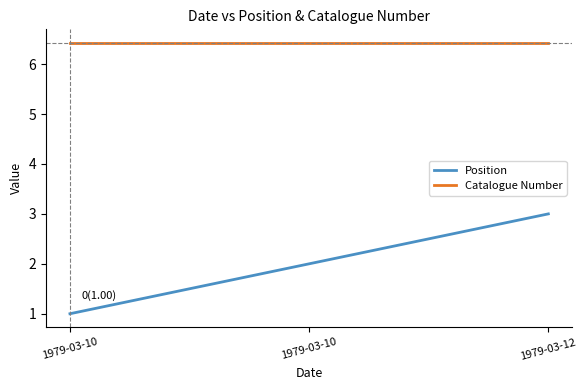

Rank the series by their average value, from lowest to highest.

Position, Catalogue Number